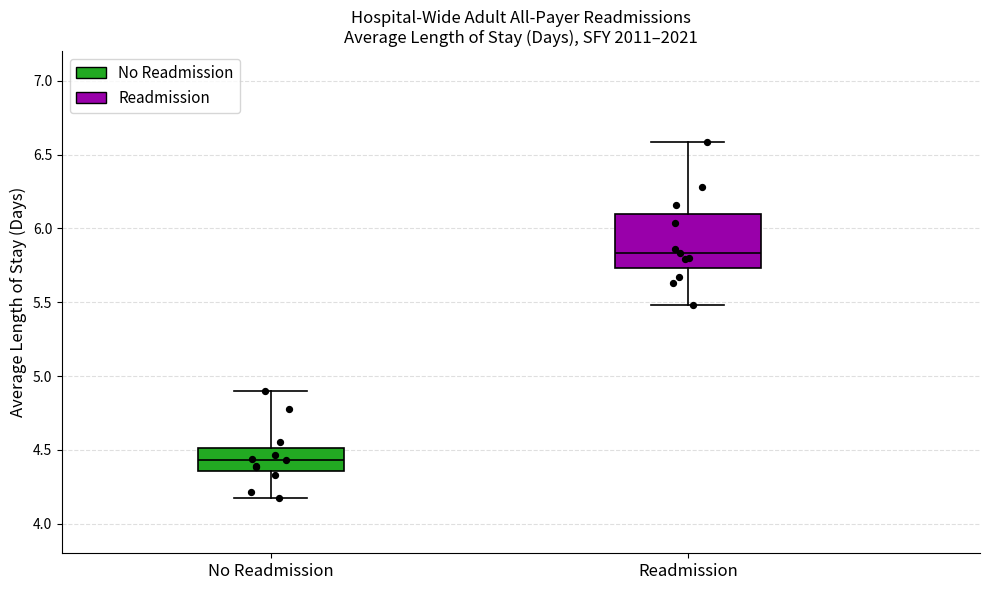

Which box has the highest median line?

Readmission